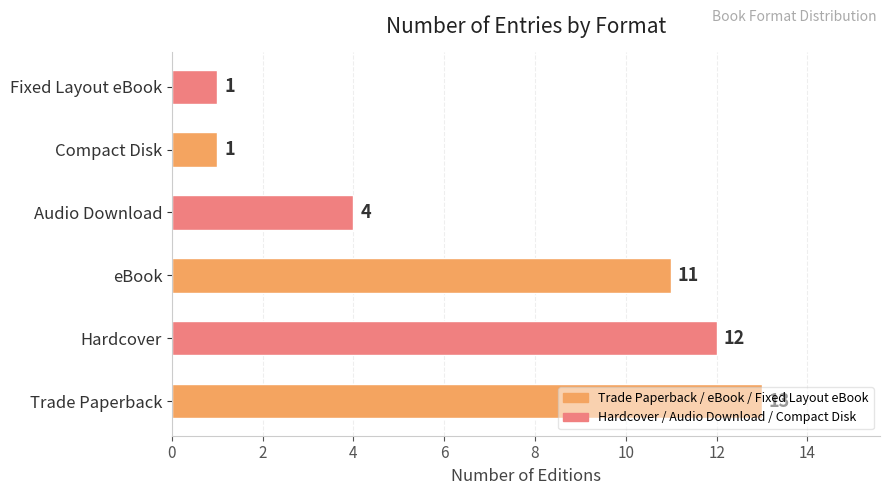

What is the smallest value displayed?

1